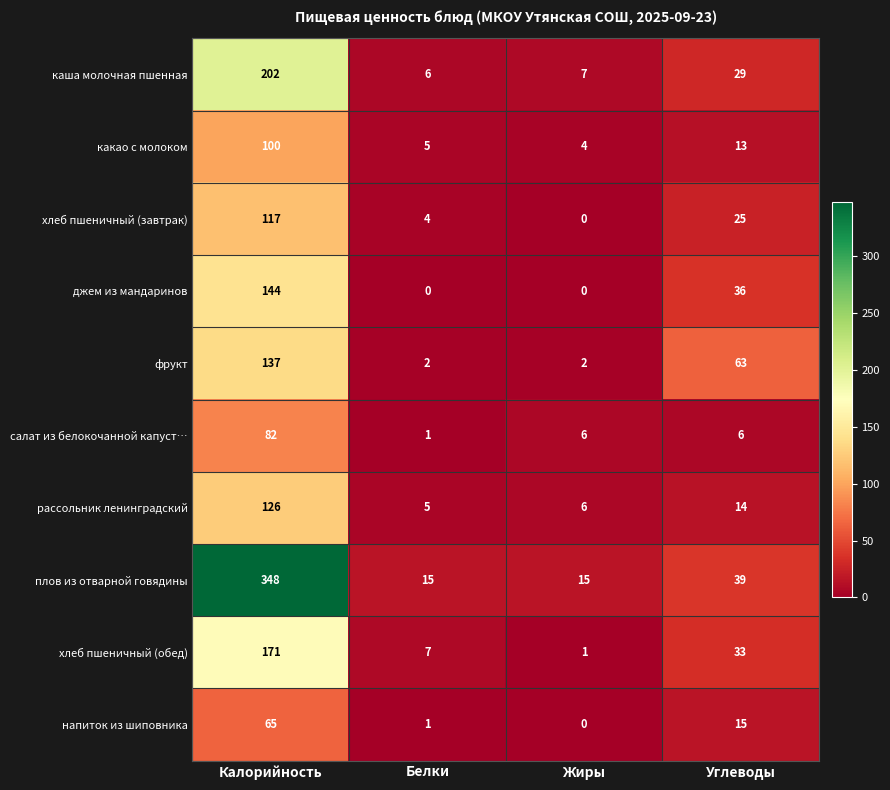

How many values in the хлеб пшеничный (обед) series are below 33?

2